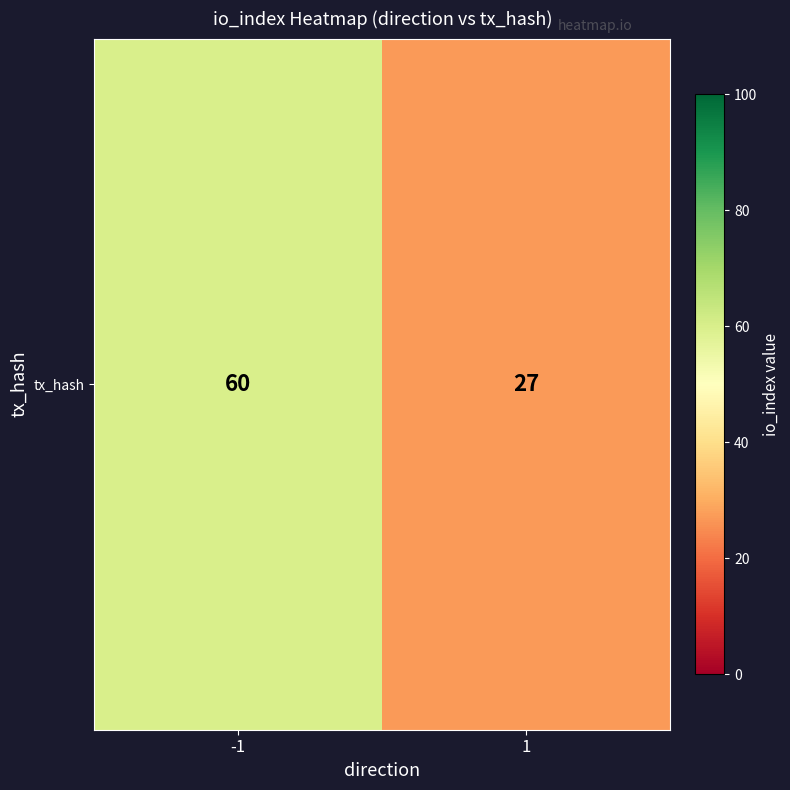

Rank the categories by value from lowest to highest.

1, -1